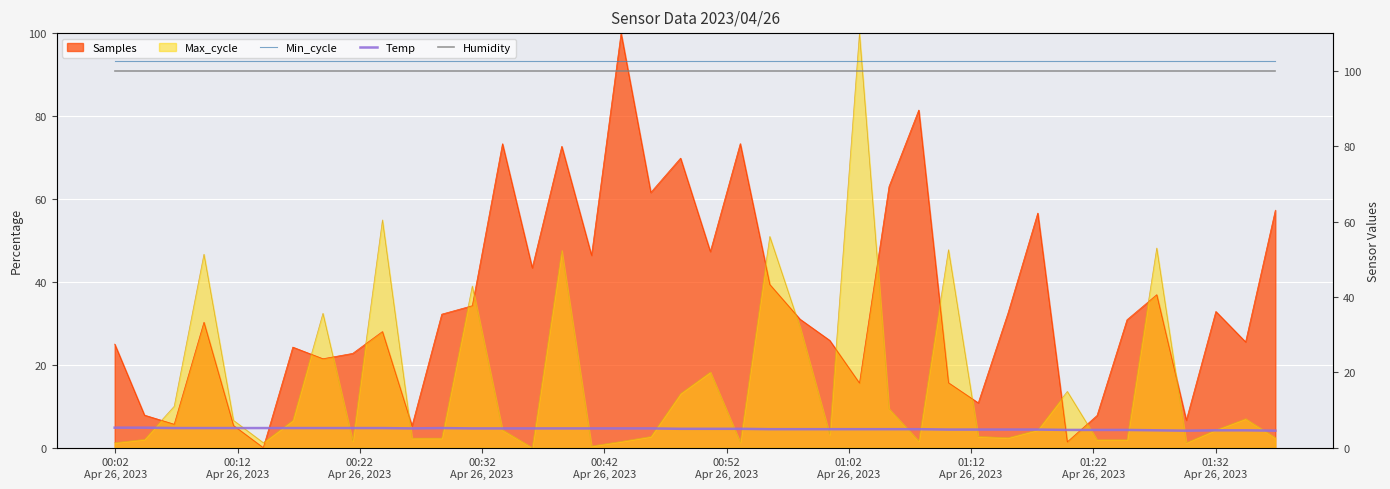

True or false: Samples and Max_cycle cross at least once.

True